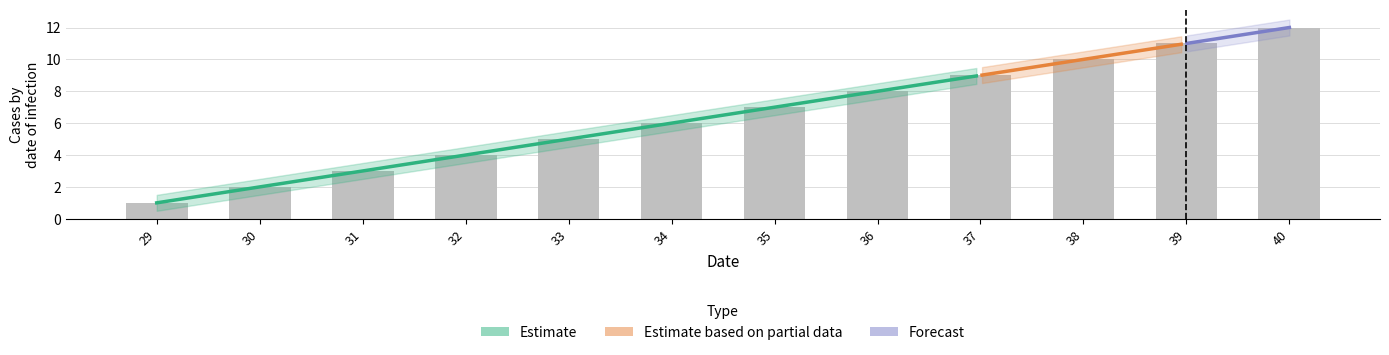

Does the chart contain stacked bars?

No